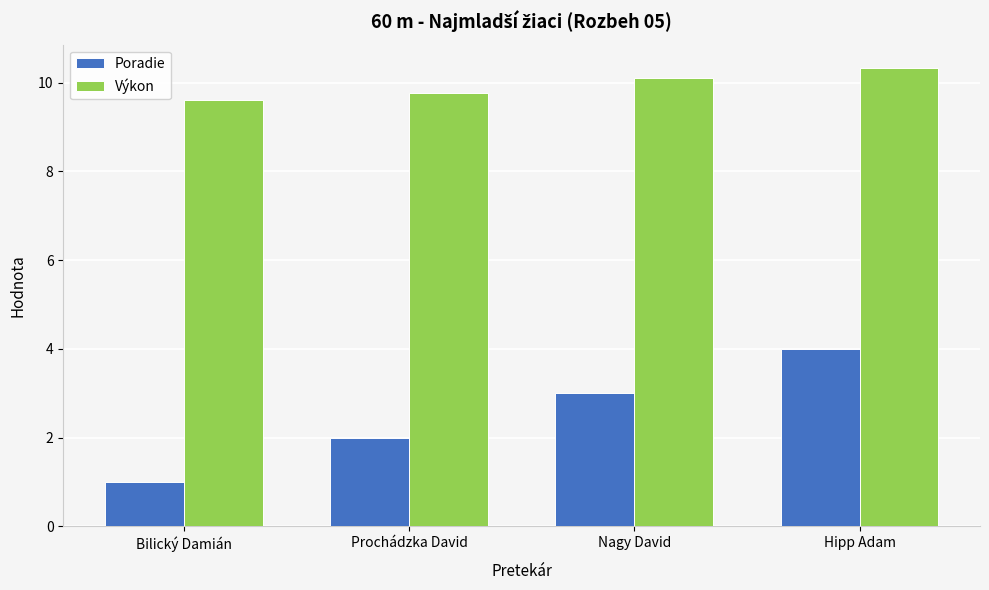

What is the difference between the highest and lowest values at Prochádzka David?

7.8